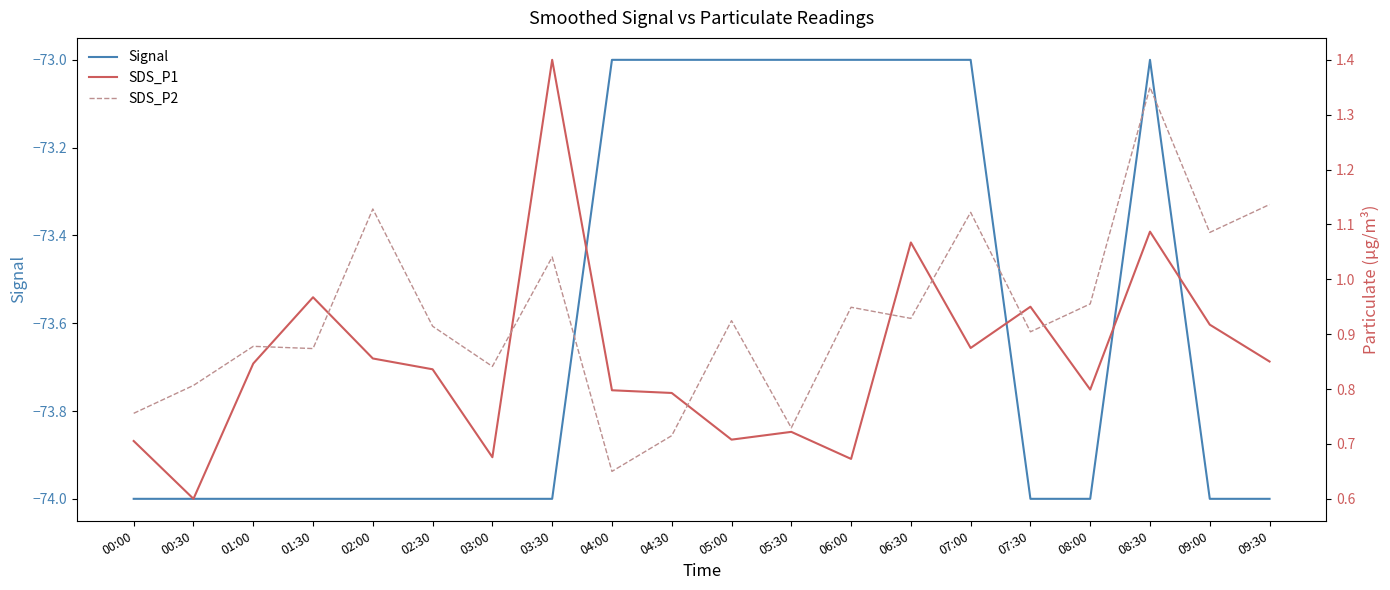

What is the difference between the maximum and minimum values in the Signal series?

1